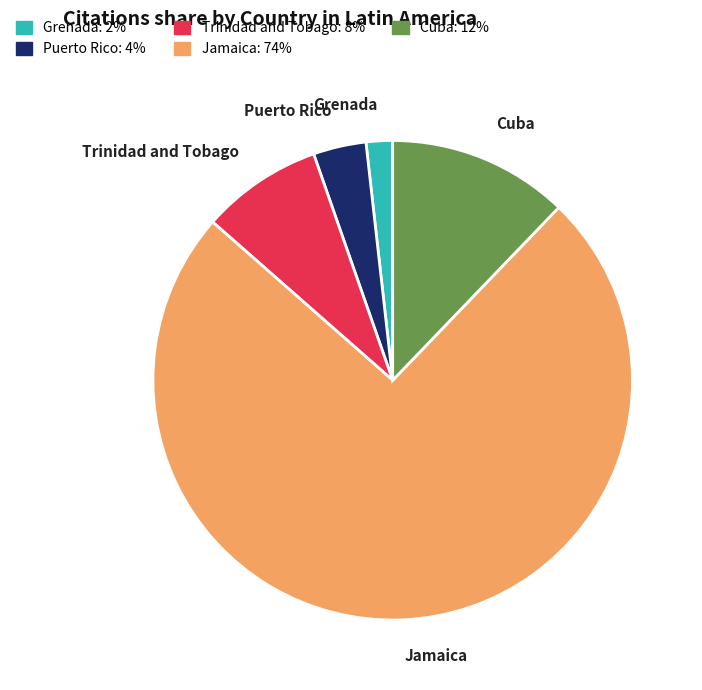

The Jamaica slice represents 74% of the pie. True or false?

True